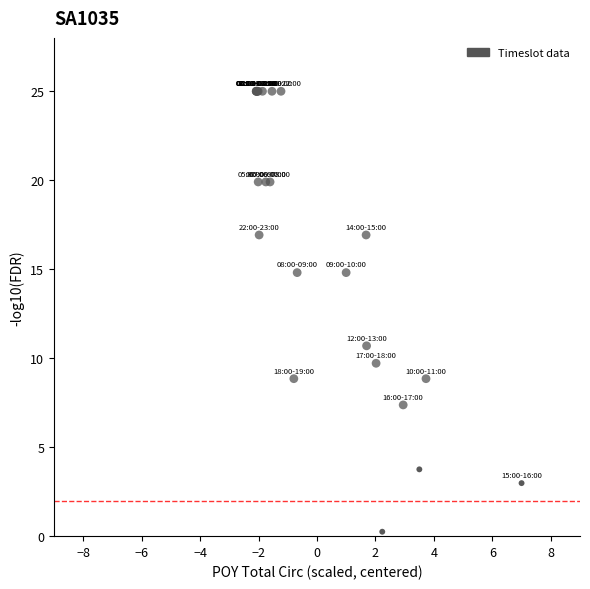

What Y value in the scatter plot is closest to 12?

10.7